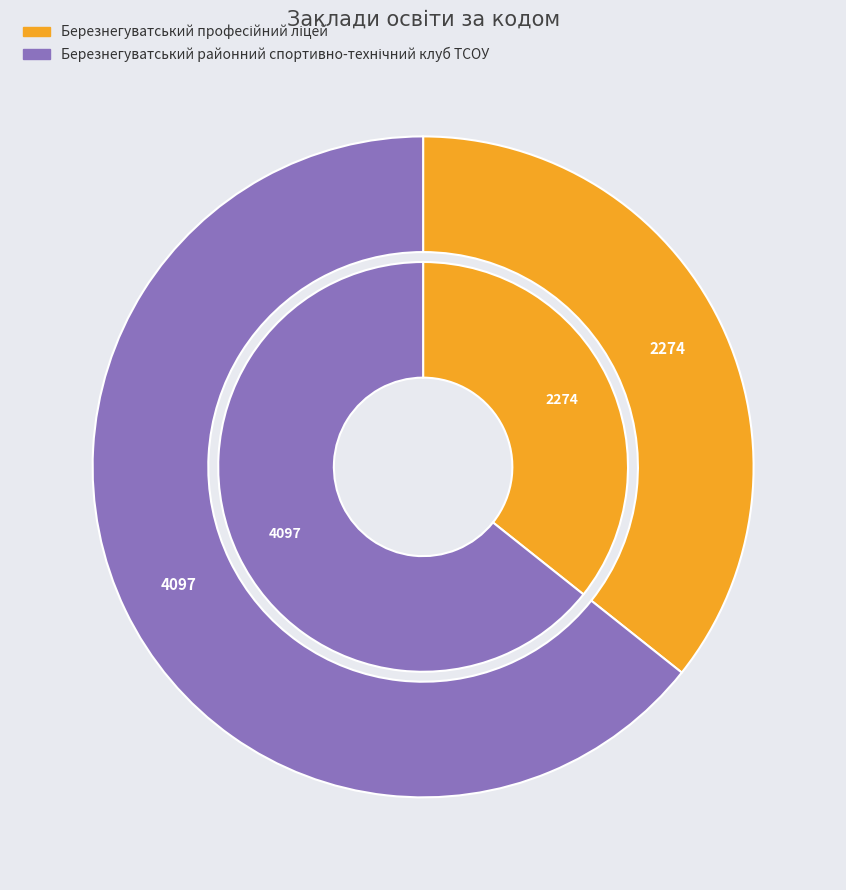

How many slices are in this pie chart?

2